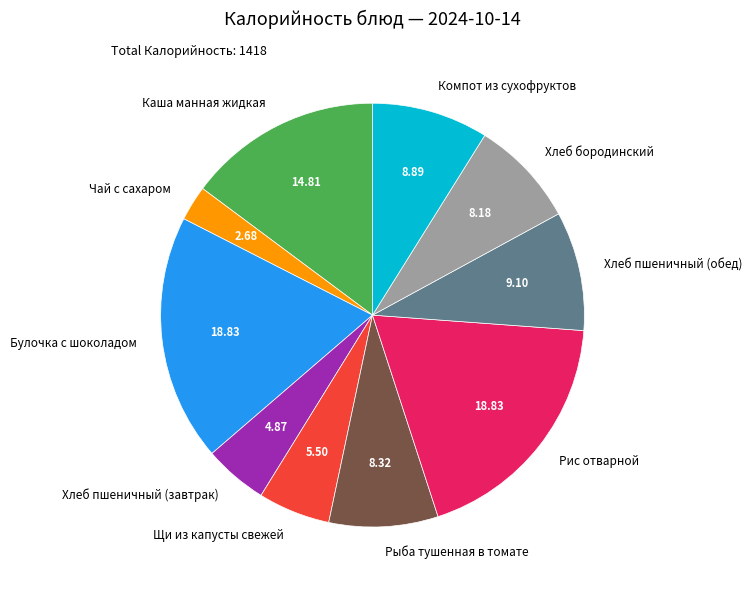

Which has a higher value, Каша манная жидкая or Чай с сахаром?

Каша манная жидкая